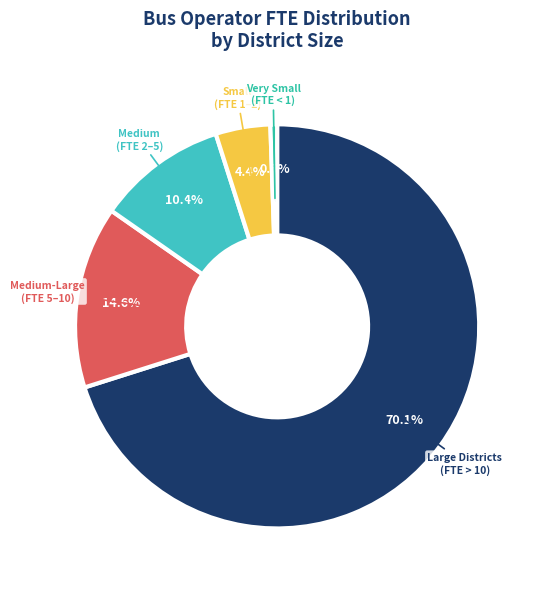

Which slice is the largest?

Large Districts (FTE > 10)